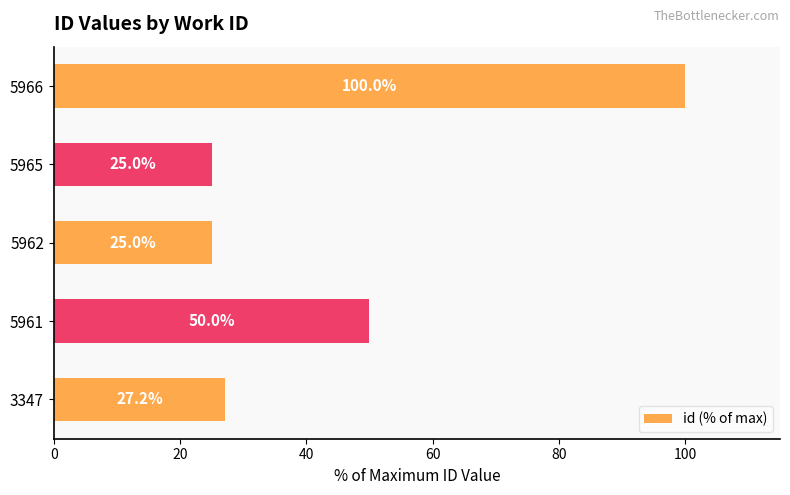

What is the smallest value displayed?

25.0